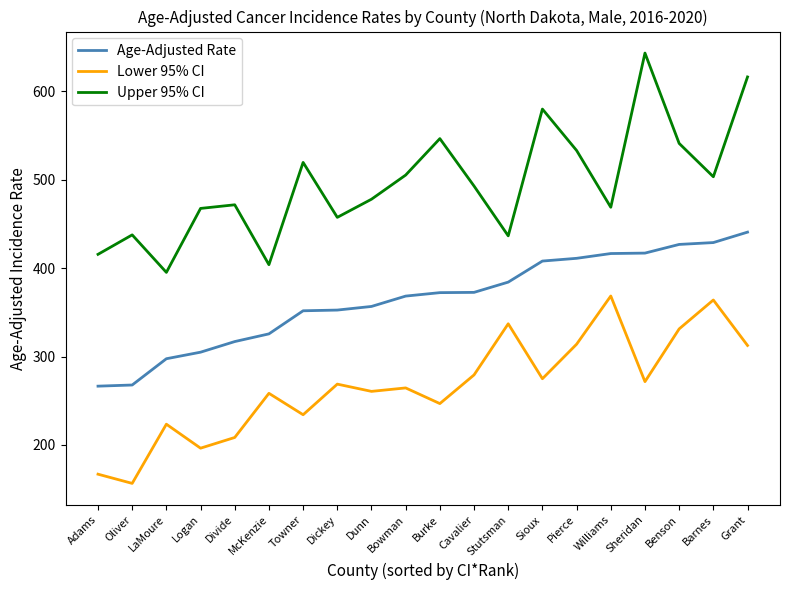

What is the difference between the Lower 95% CI values at Divide and Cavalier?

70.7